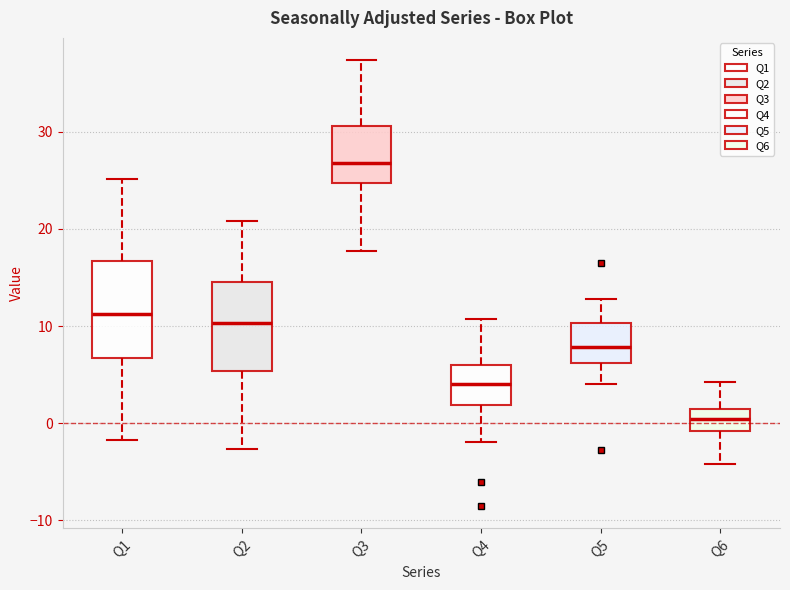

Which box's median line is the highest?

Q3